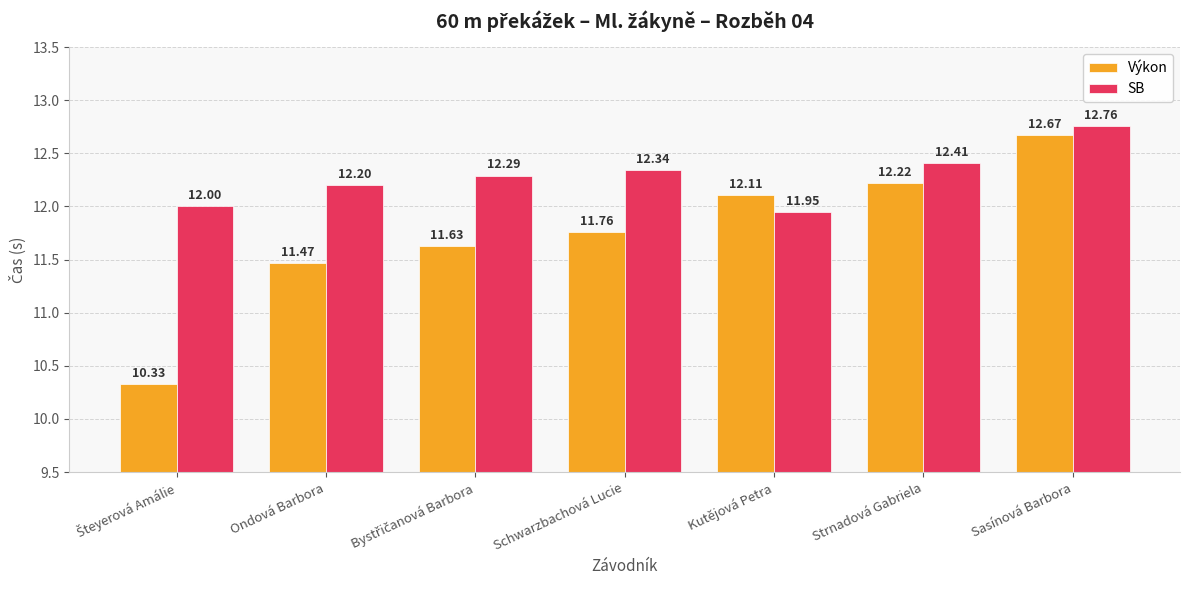

What is the difference between the highest and lowest values at Schwarzbachová Lucie?

0.6